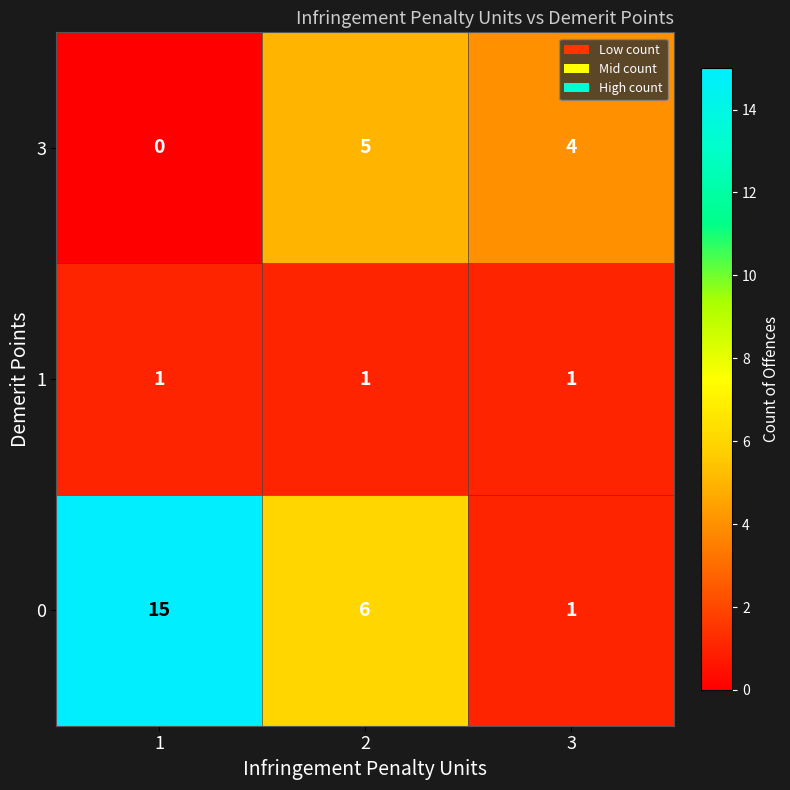

What value does the 0 series have at 2?

6